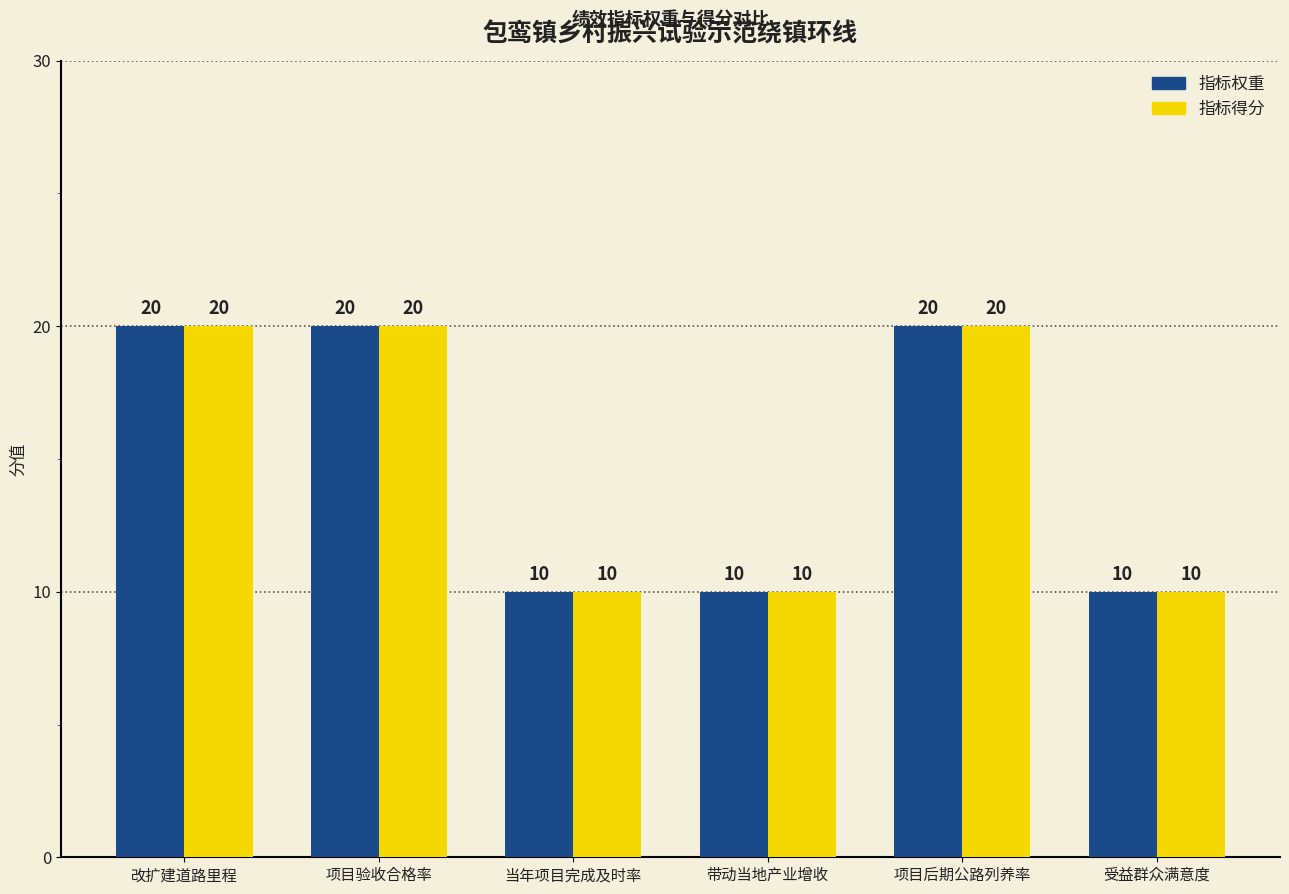

Is the value of 指标得分 at 带动当地产业增收 greater than the value of 指标权重 at 项目后期公路列养率?

No